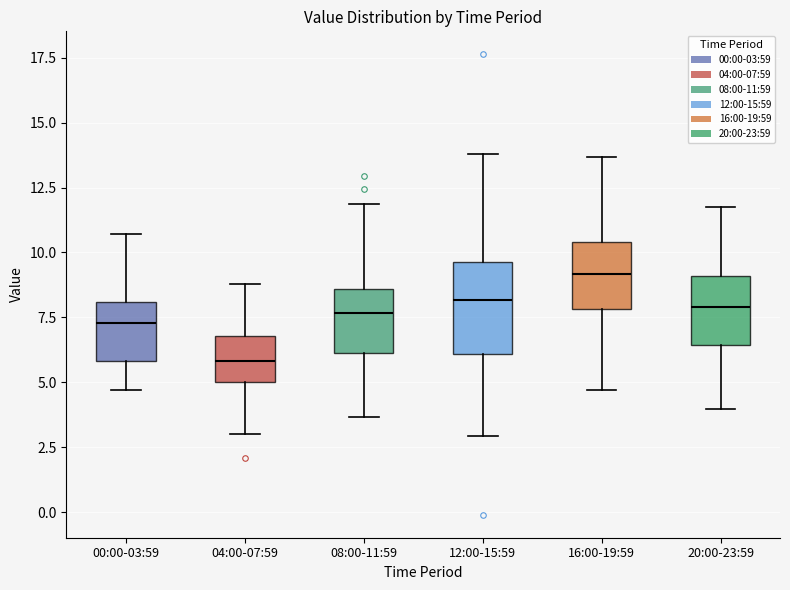

Which box is the tallest, from its lower edge to its upper edge?

12:00-15:59